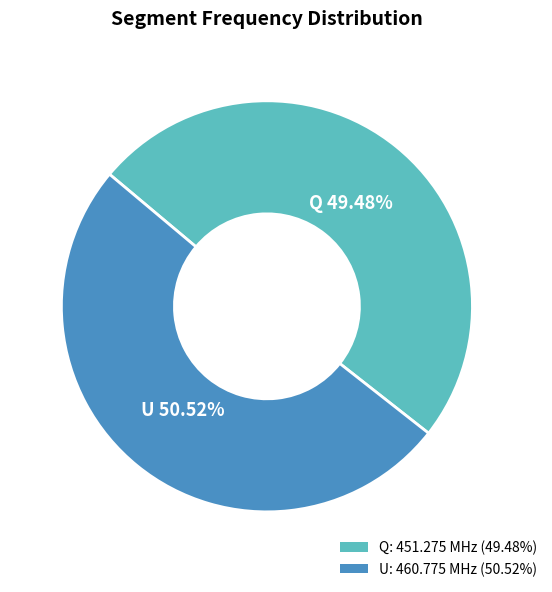

Is it true that U is 51% of the pie?

True